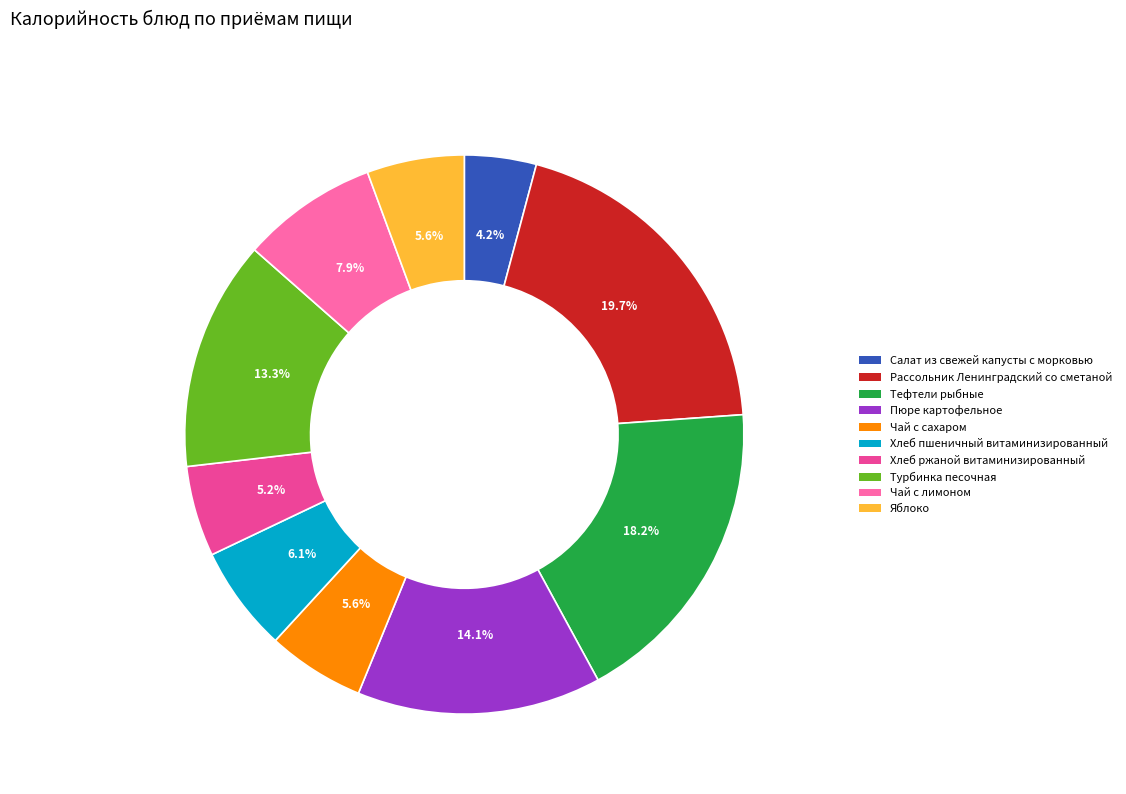

Is there a majority slice in this chart?

No